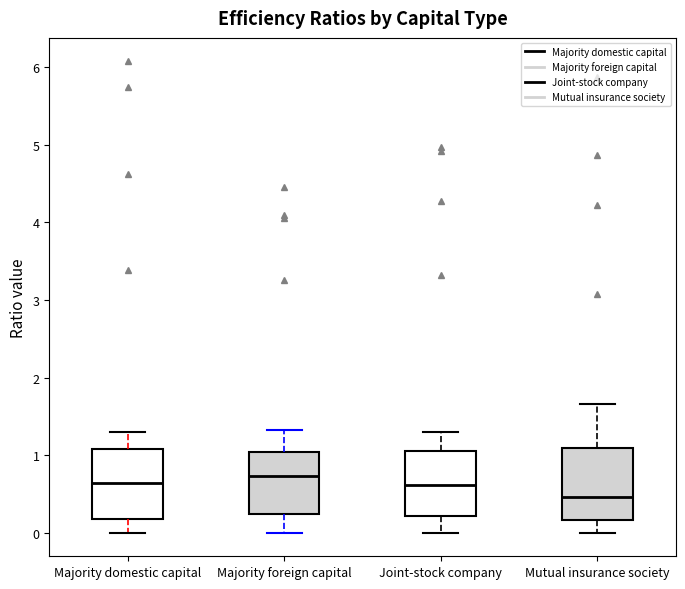

Where does the upper whisker of the box for Majority foreign capital end on the y-axis? The values are not printed on the chart, so give them approximately, as read against the axis.

1.3